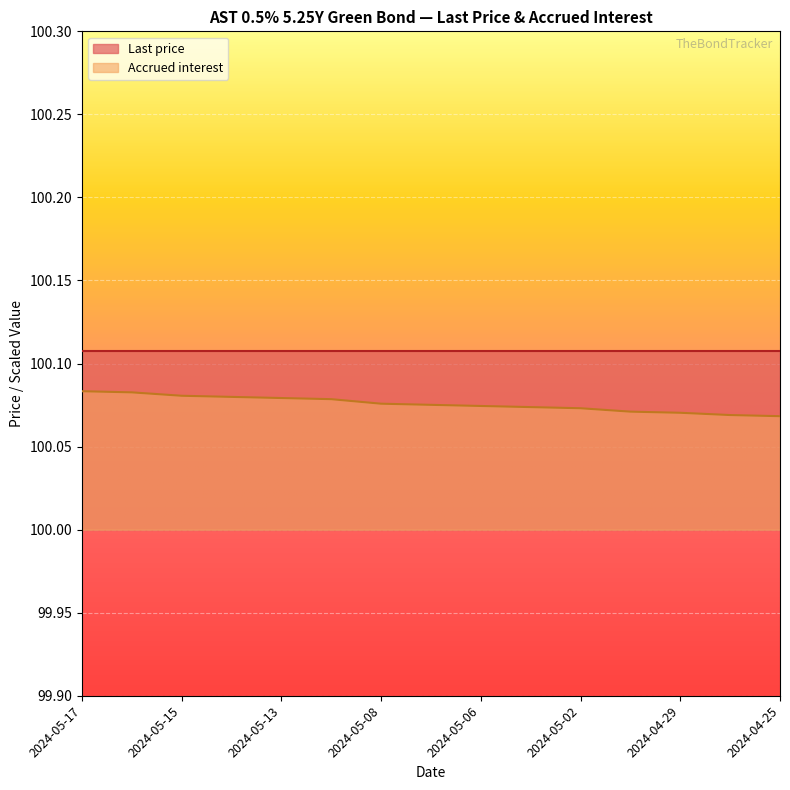

True or false: the data shows 100.1 at 2024-05-13.

True